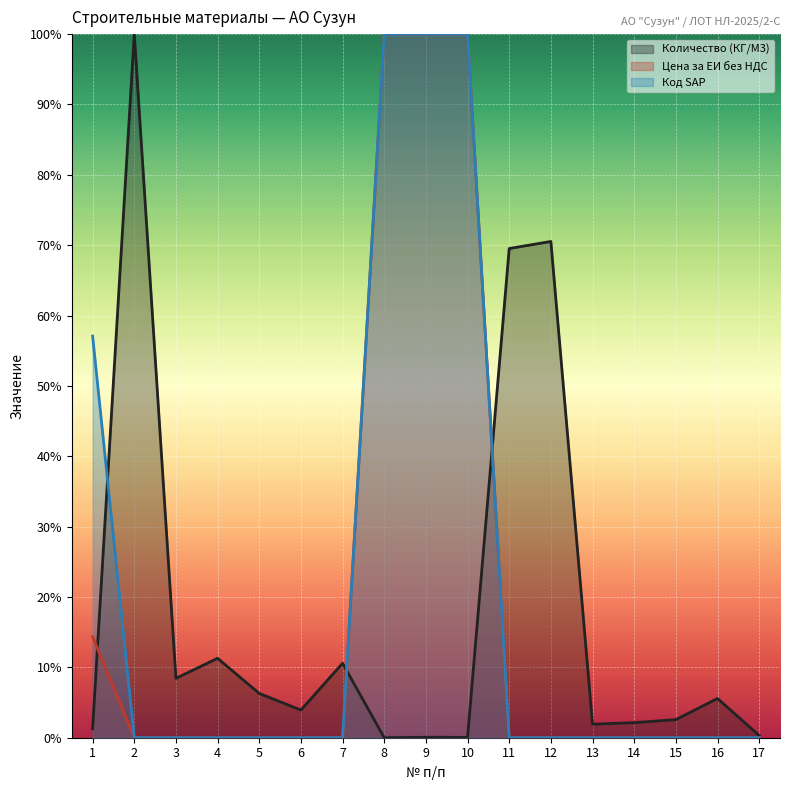

True or false: Код SAP and Цена за ЕИ без НДС cross at least once.

False